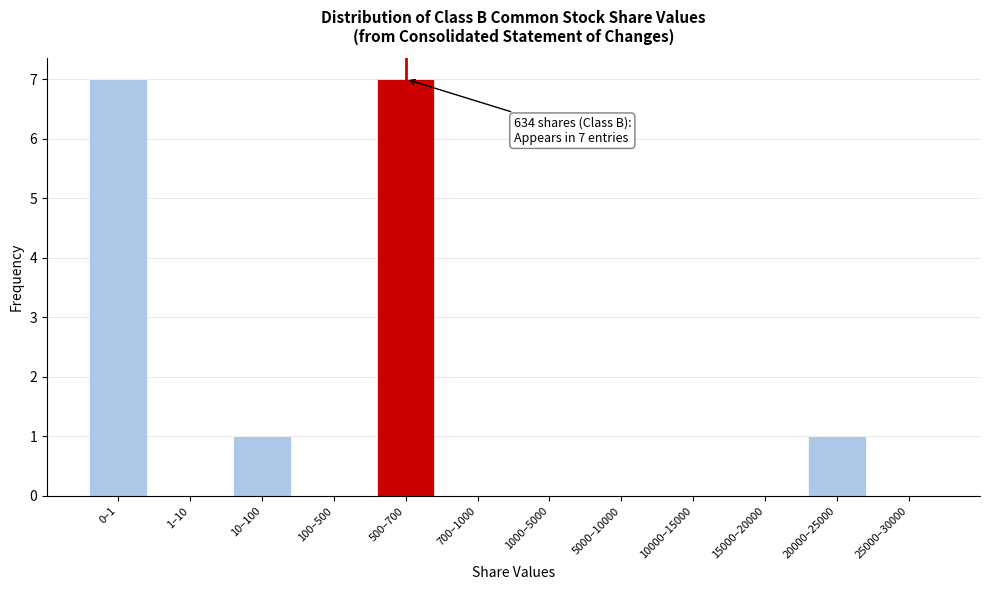

Reading left to right, extract all data points from this chart.

0–1=7	1–10=0	10–100=1	100–500=0	500–700=7	700–1000=0	1000–5000=0	5000–10000=0	10000–15000=0	15000–20000=0	20000–25000=1	25000–30000=0